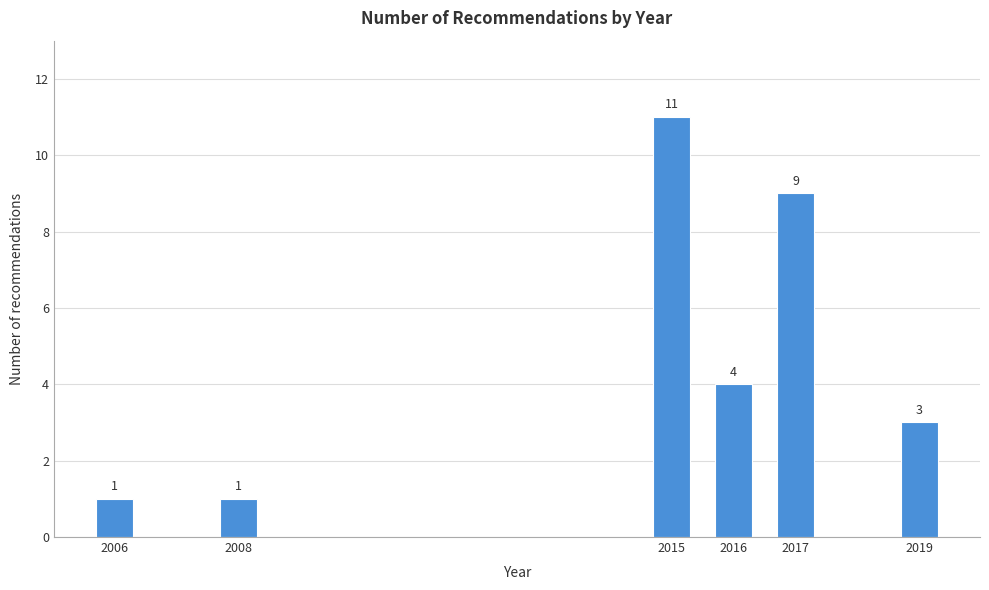

Reading right to left, transcribe all the data shown in this chart.

2019=3	2017=9	2016=4	2015=11	2008=1	2006=1